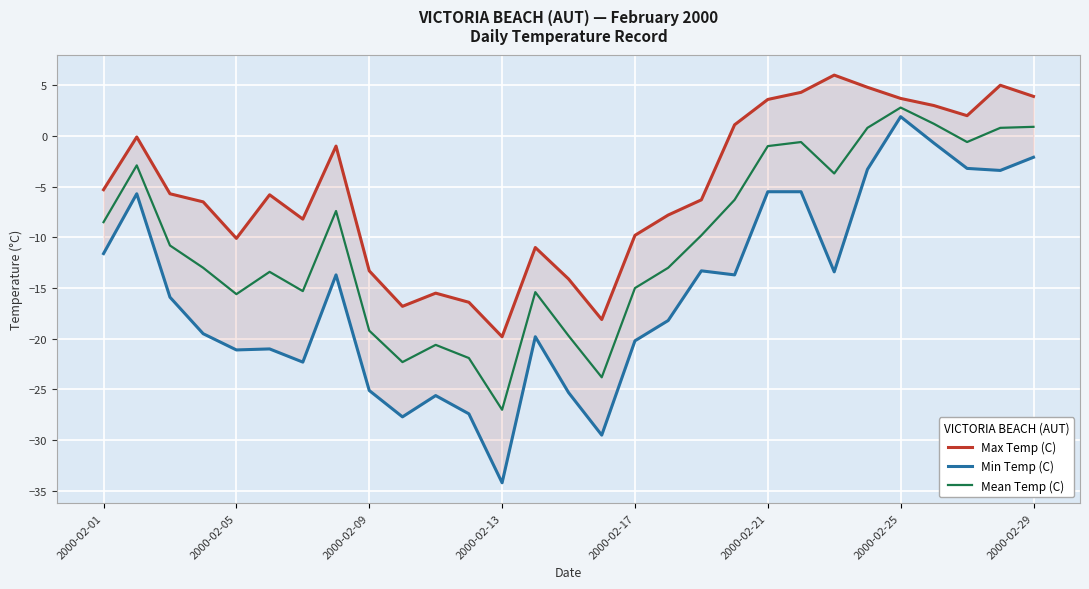

What is the minimum value shown in the chart?

-34.2